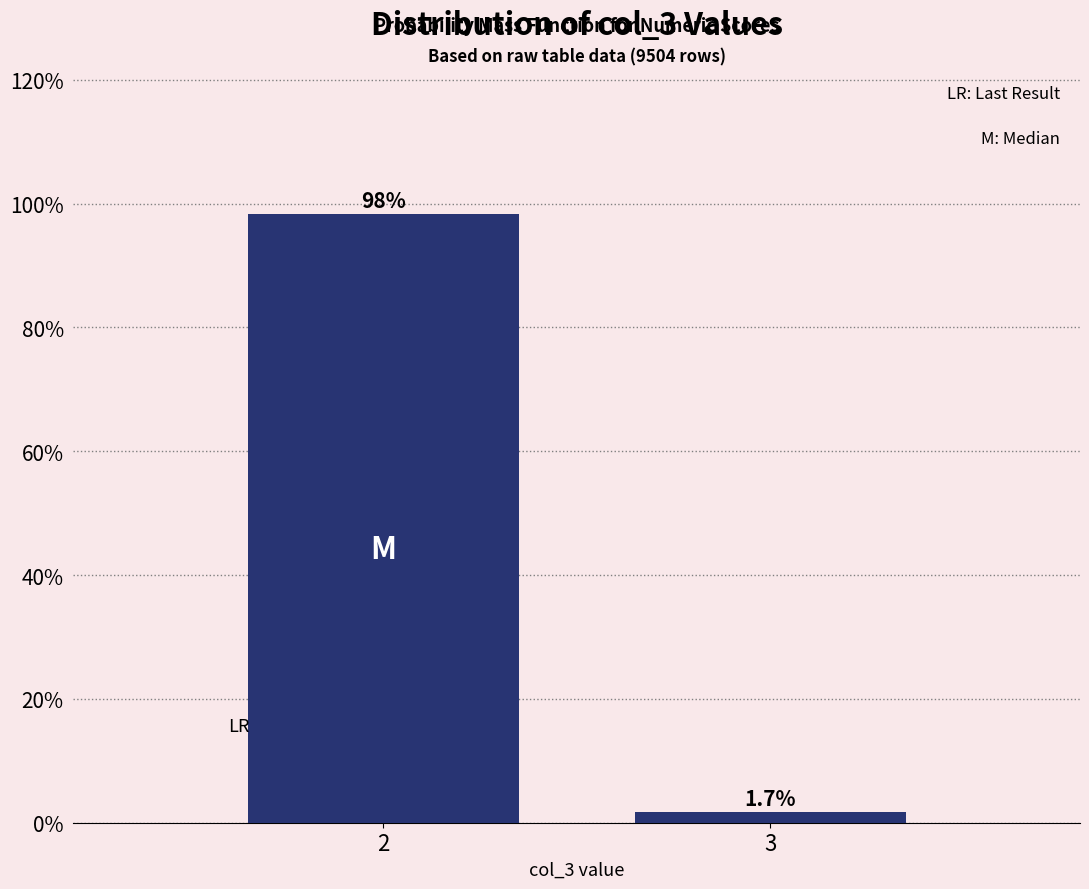

Reading left to right, transcribe all the data shown in this chart.

2=98.3	3=1.7